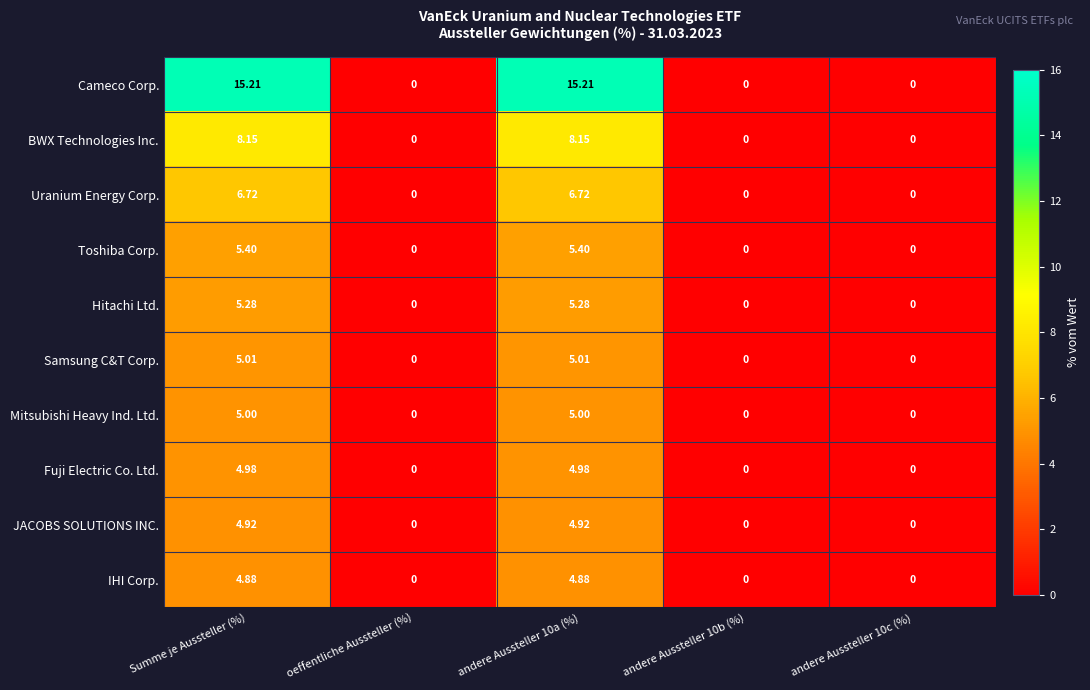

What is the difference between the highest and lowest values at Summe je Aussteller (%)?

10.3